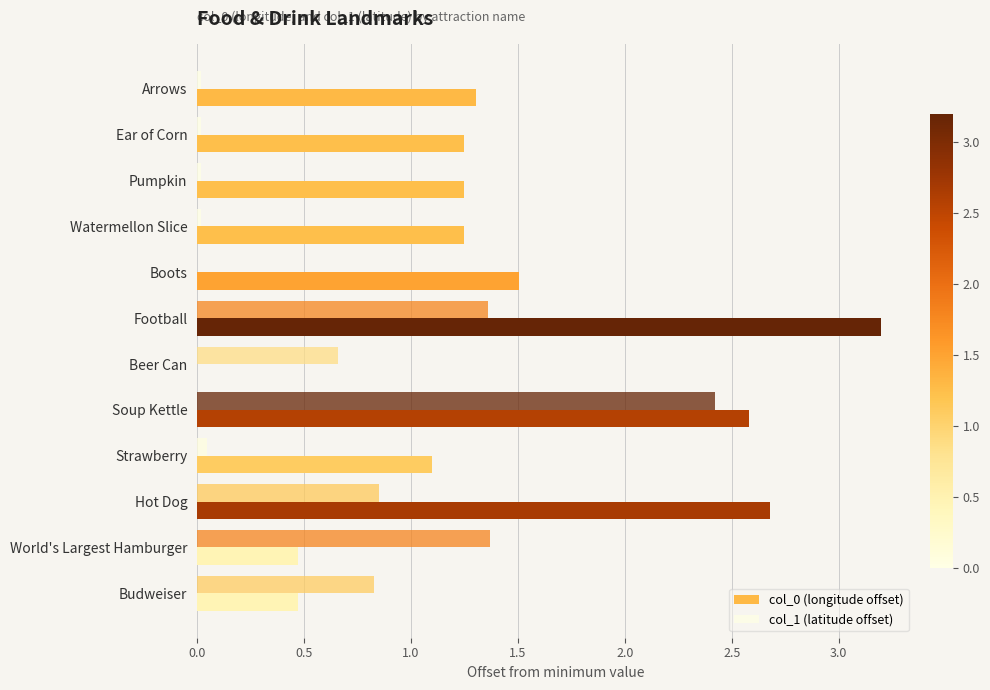

What is the average value of the col_1 (latitude offset) series?

0.6